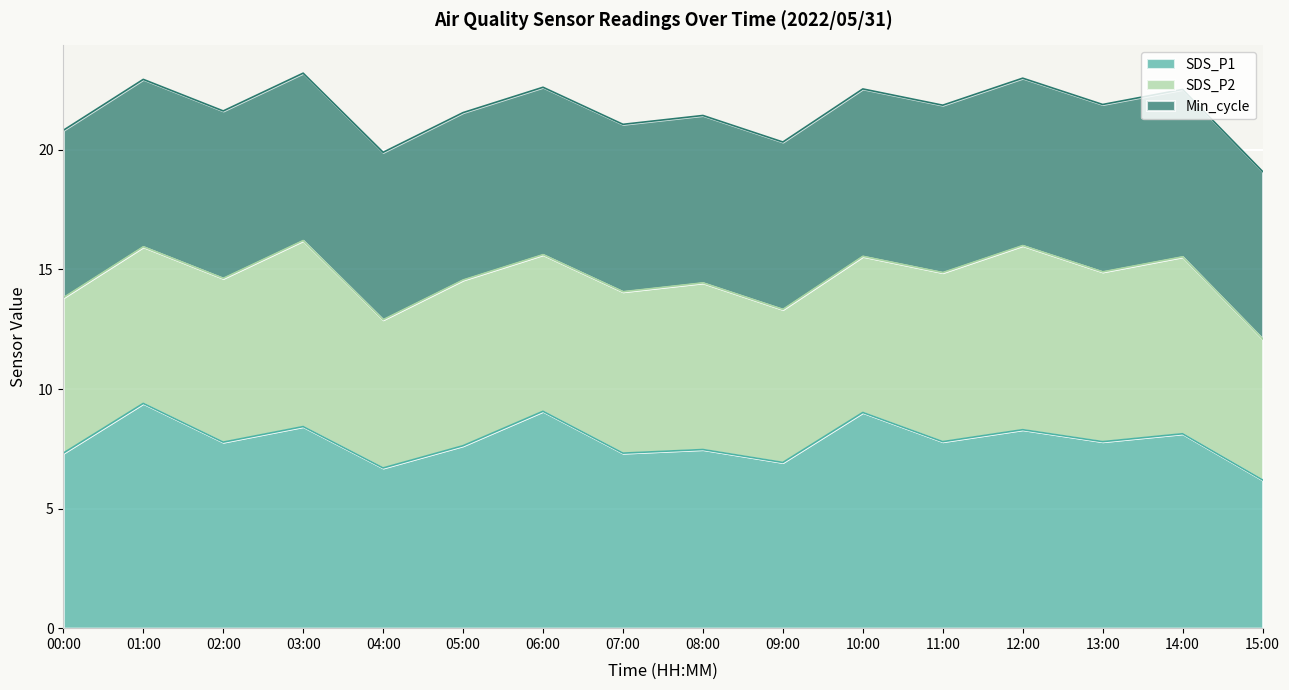

How many series are shown in this chart?

3